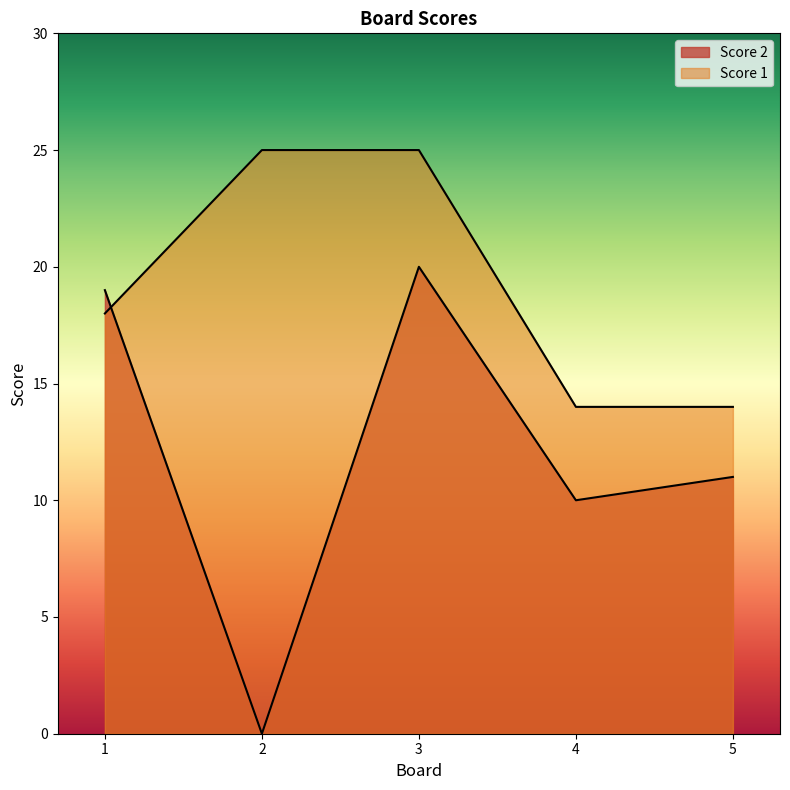

At how many categories does at least one series exceed 10?

5